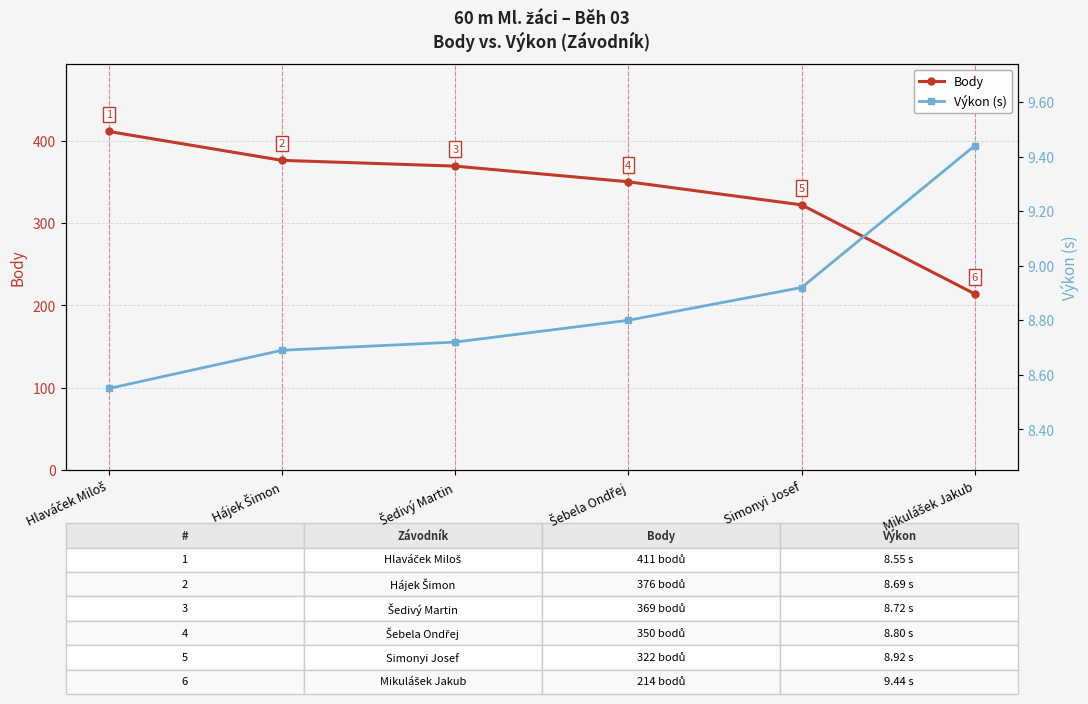

Count the number of data series in this chart.

2